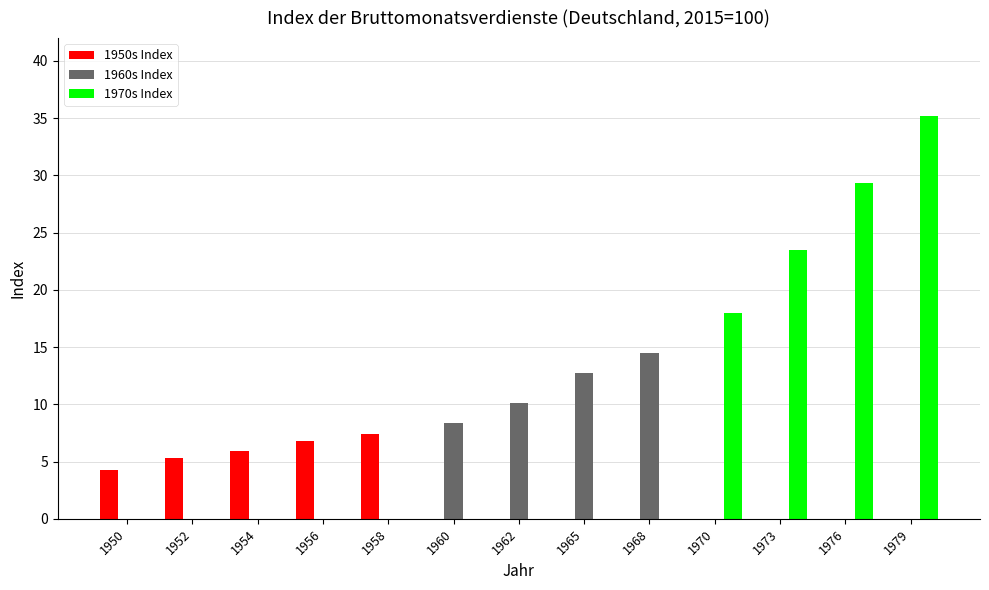

What is the sum of the 1950s Index values at 1979 and 1956?

6.8